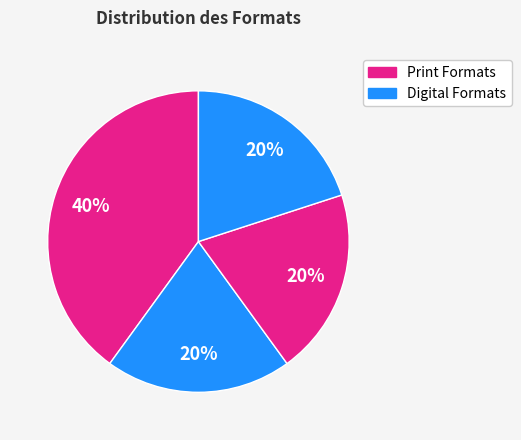

Count the number of slices in the pie.

4